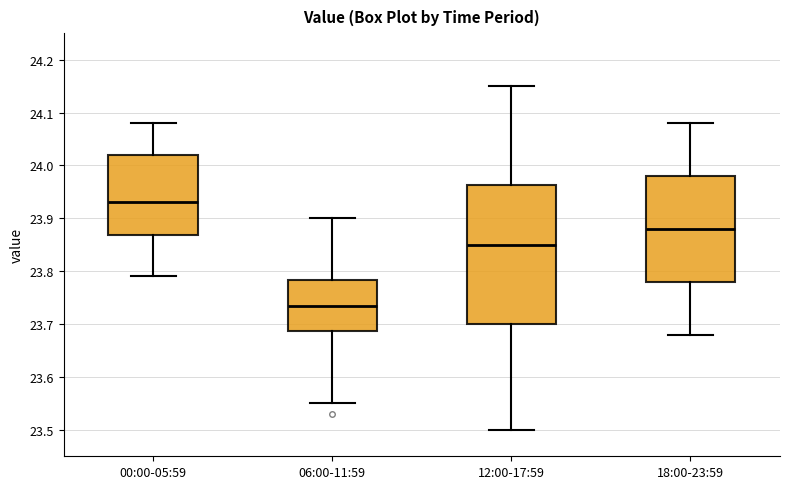

Where does the upper whisker of the box for 00:00-05:59 end on the y-axis? The values are not printed on the chart, so give them approximately, as read against the axis.

24.08